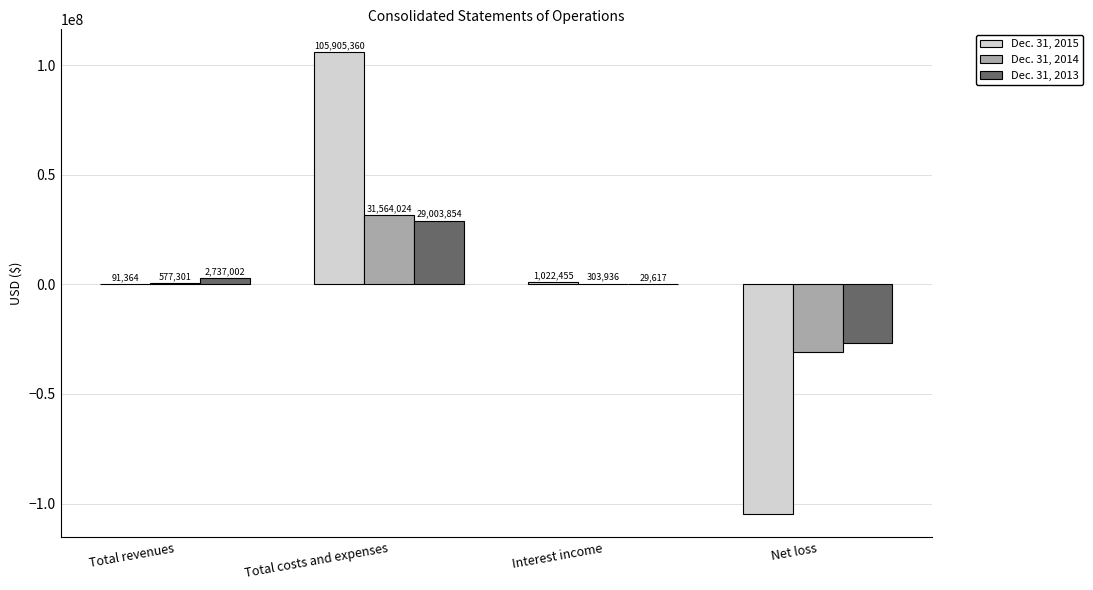

Is the value of Dec. 31, 2014 at Interest income greater than the value of Dec. 31, 2013 at Interest income?

Yes